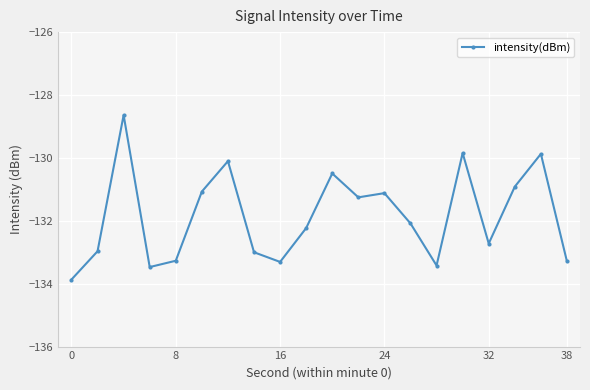

What is the maximum value shown in the chart?

-128.6